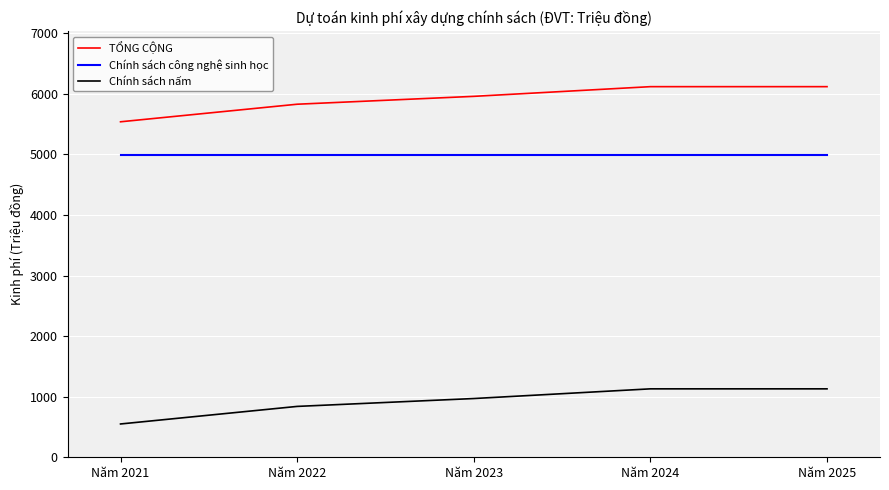

What is the average value of the TỔNG CỘNG series?

5914